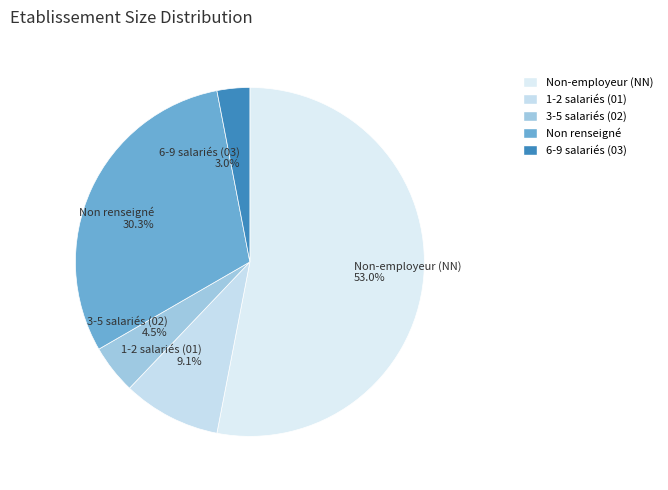

Combined, do 6-9 salariés (03) 3.0% and Non renseigné 30.3% account for over 50%?

No